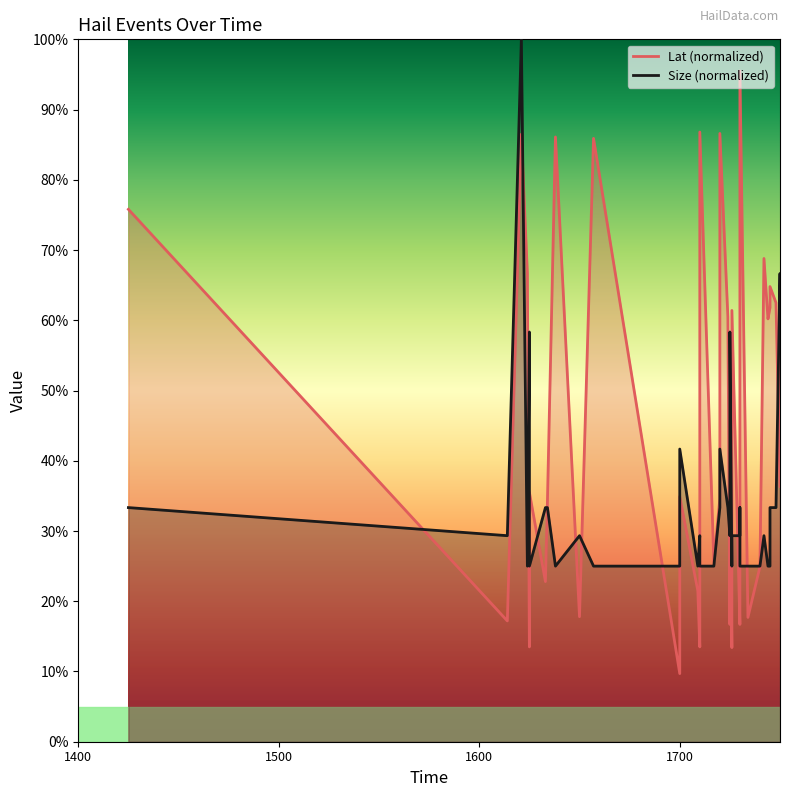

Which series has the widest spread of values?

Lat